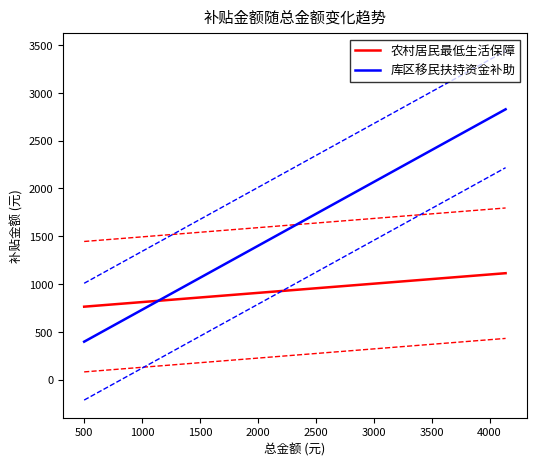

The 农村居民最低生活保障 series shows 310.4 at 12. True or false?

False